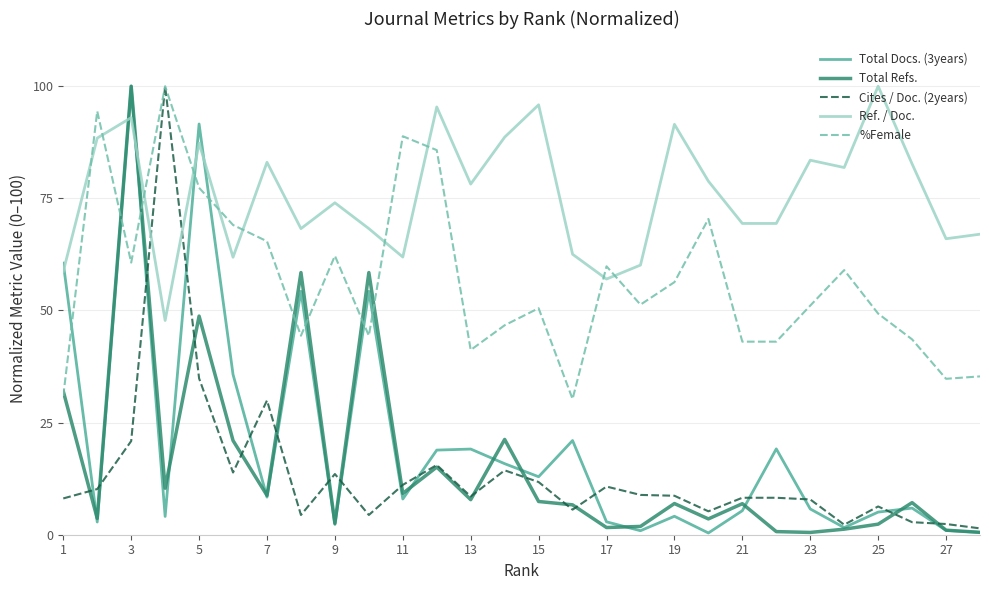

What is the greatest value displayed?

100.0